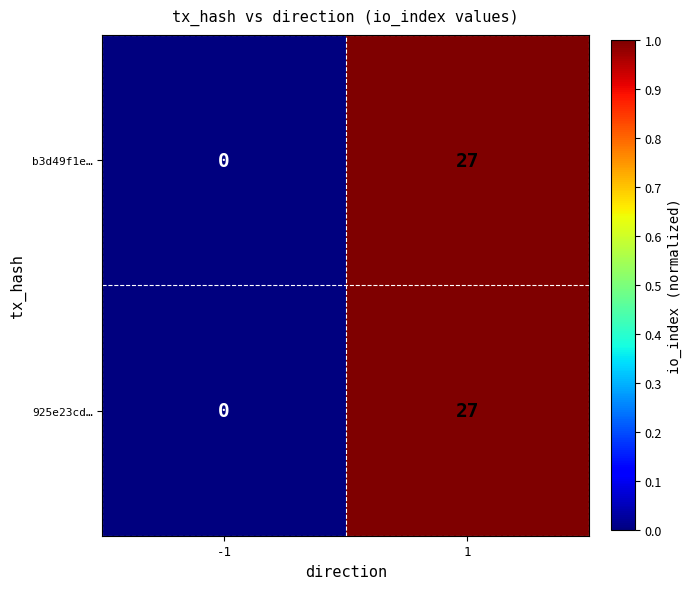

What is the difference between the maximum and minimum values in the 925e23cd… series?

27